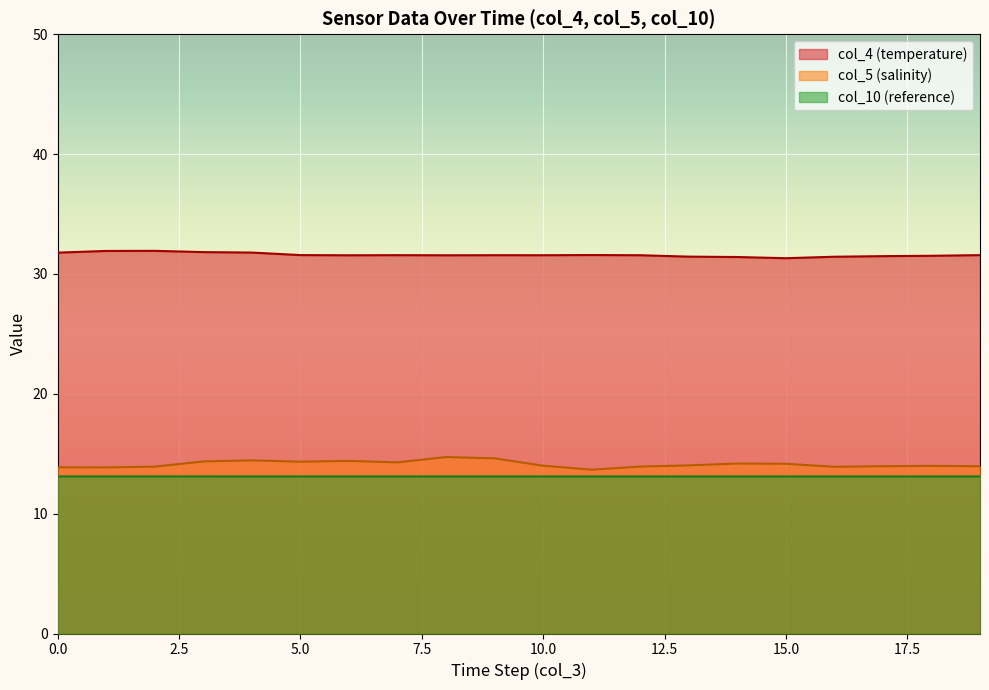

What is the sum of the col_10 values at 18 and 16?

26.2